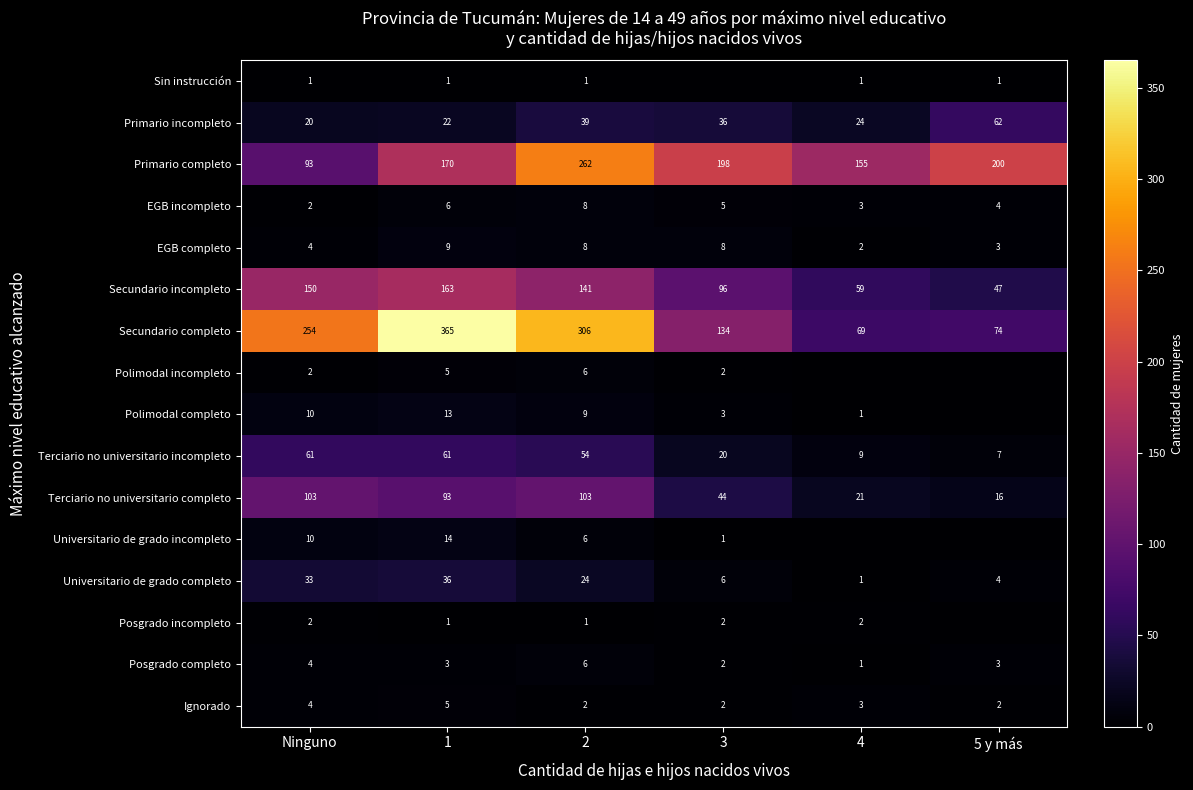

At which label is Secundario incompleto closest to 105?

3